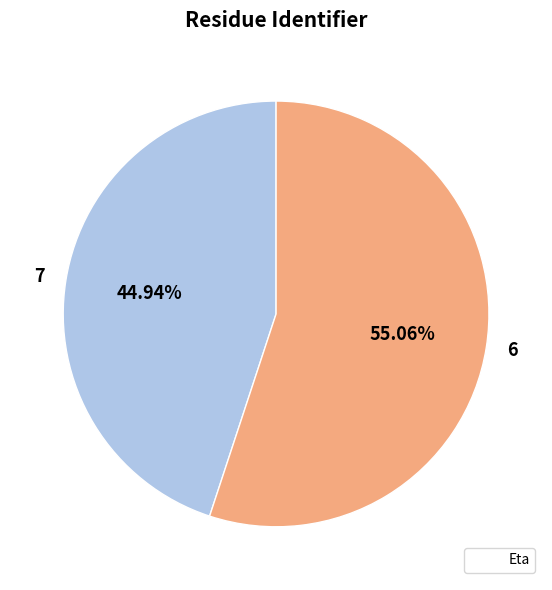

Which slice is the largest?

6